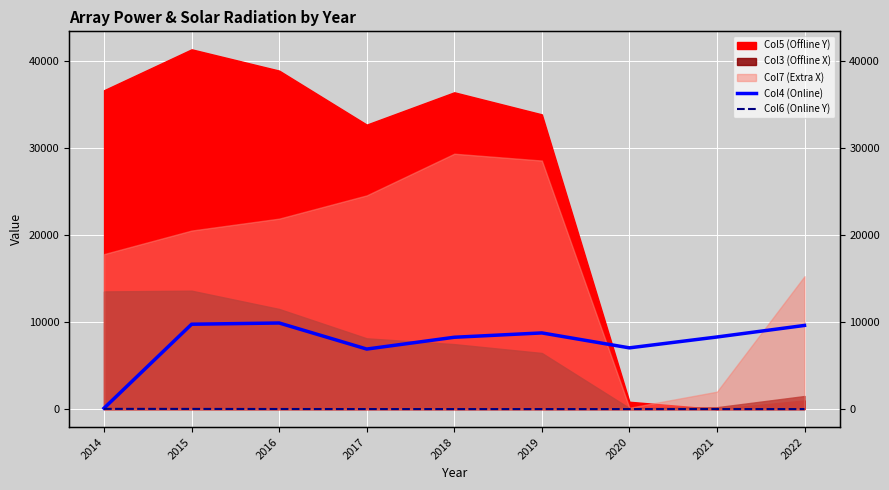

What is the value of the Col4 (Online) point at the 7th from the left?

7034